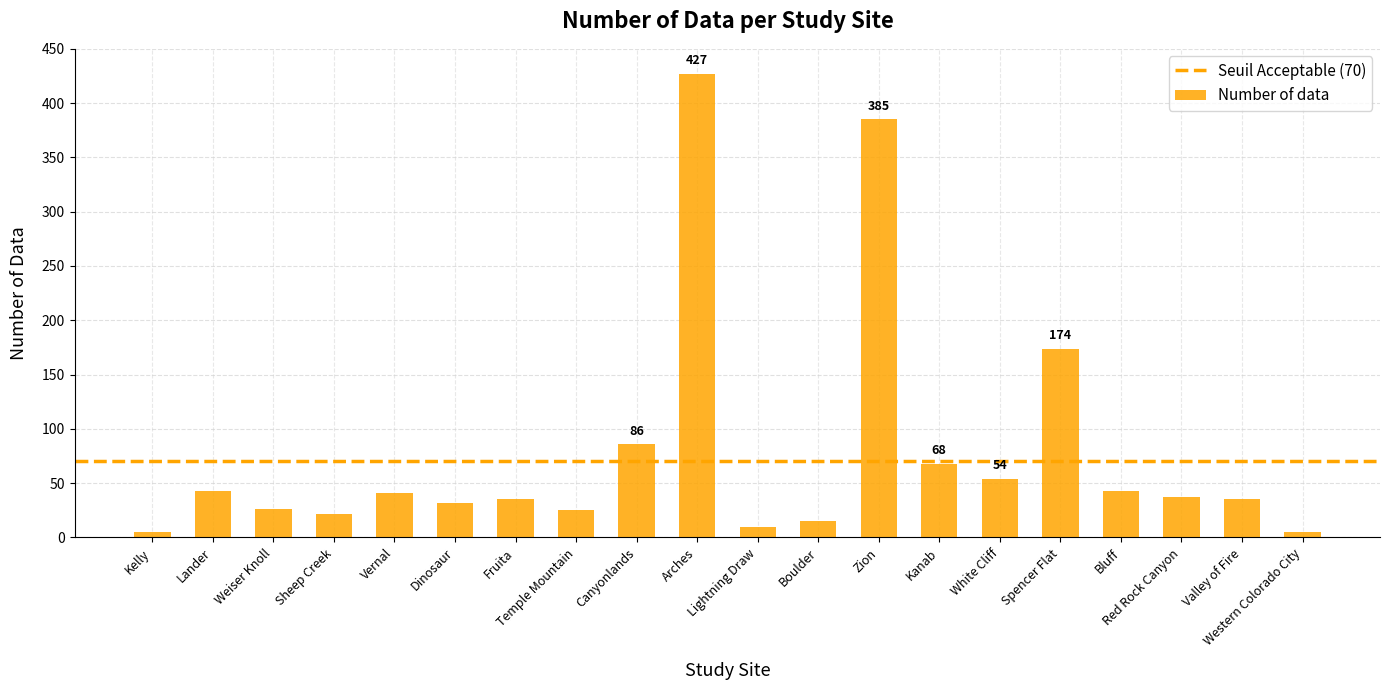

What is the sum of all values?

1568